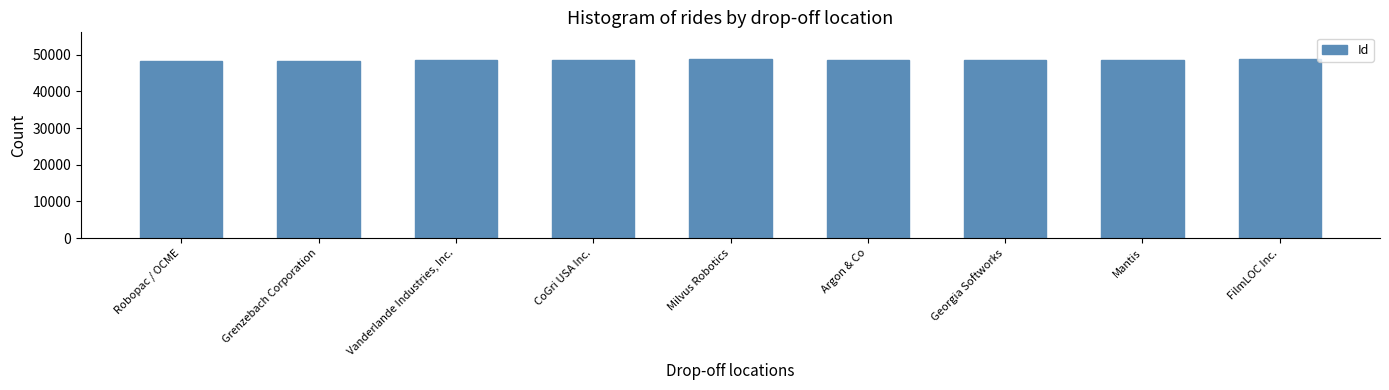

Approximately how many times larger is the value at FilmLOC Inc. compared to Vanderlande Industries, Inc.?

1.0